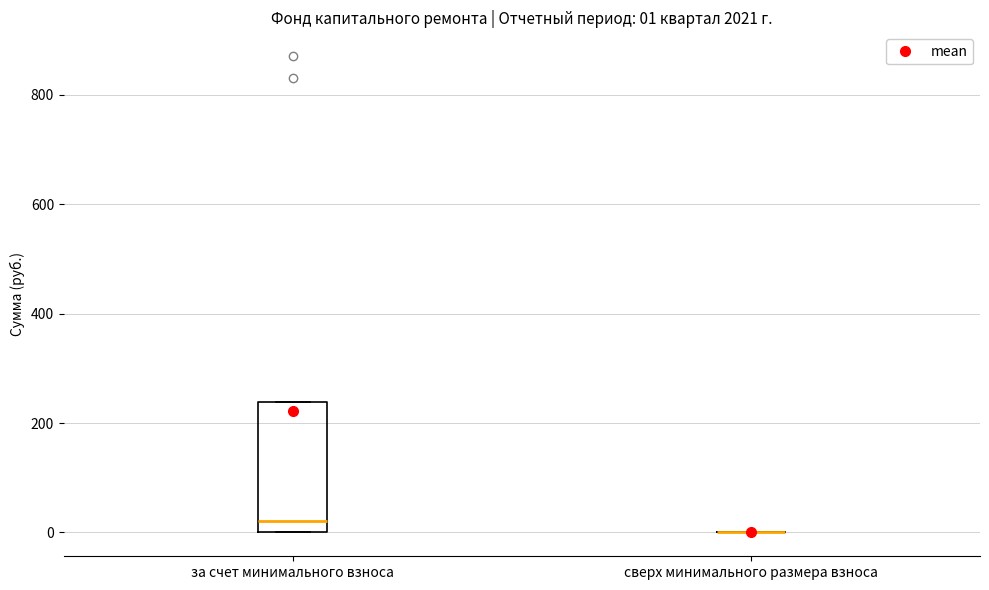

Which box is the tallest, from its lower edge to its upper edge?

за счет минимального взноса